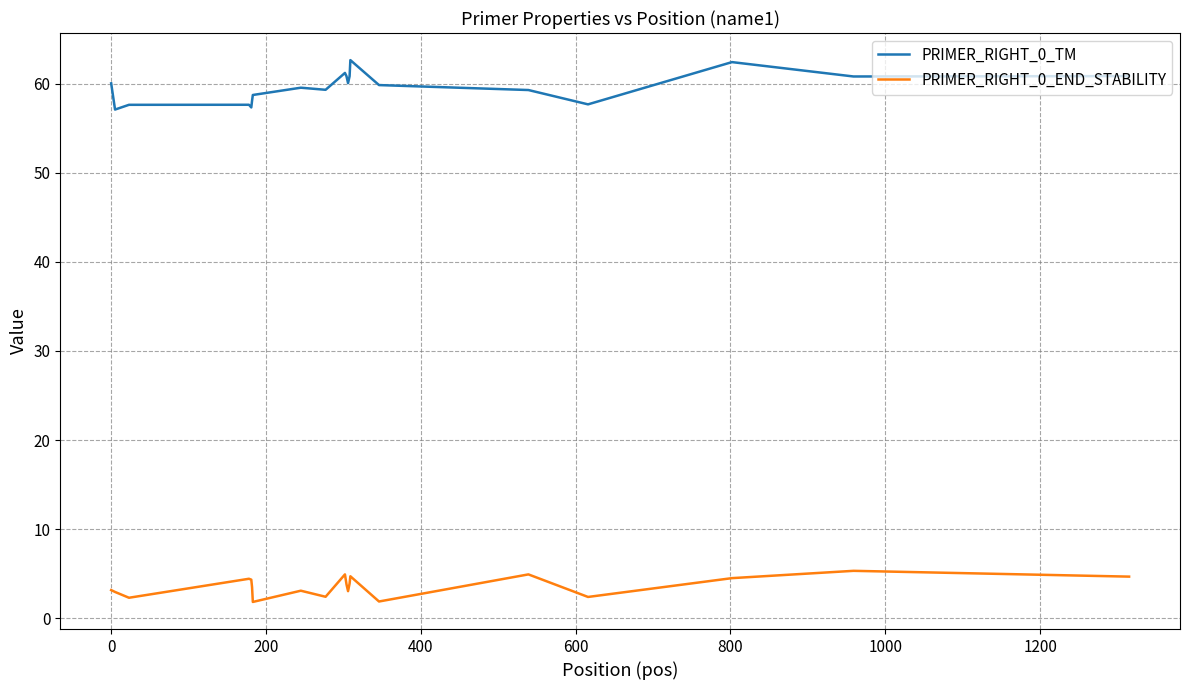

Rank the series by their maximum value, from highest to lowest.

PRIMER_RIGHT_0_TM, PRIMER_RIGHT_0_END_STABILITY